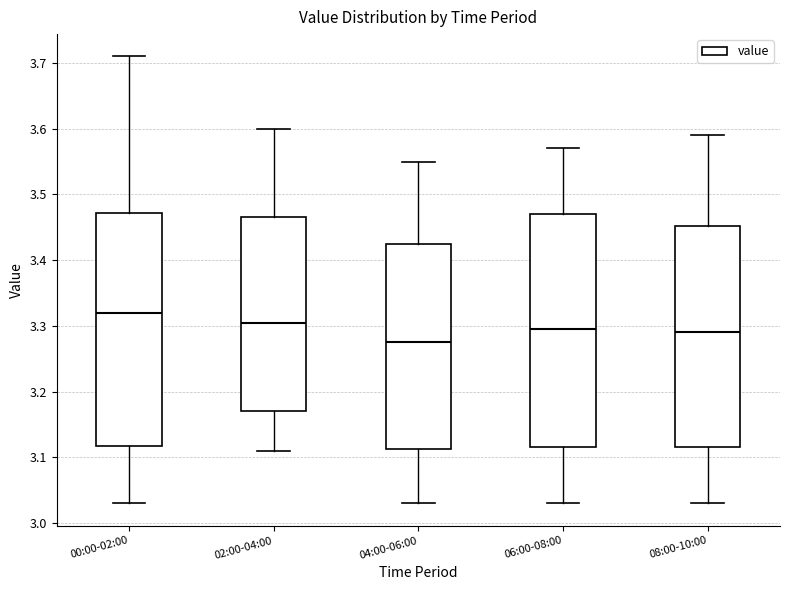

Reading left to right, transcribe this box plot: for each box, give where its median line is, the range the box spans, and where its two whiskers end, as read against the y-axis. The values are not printed on the chart, so give them approximately, as read against the axis.

00:00-02:00: median 3.32, box 3.12 to 3.47, whiskers 3.03 to 3.71
02:00-04:00: median 3.31, box 3.17 to 3.47, whiskers 3.11 to 3.60
04:00-06:00: median 3.28, box 3.11 to 3.43, whiskers 3.03 to 3.55
06:00-08:00: median 3.30, box 3.12 to 3.47, whiskers 3.03 to 3.57
08:00-10:00: median 3.29, box 3.12 to 3.45, whiskers 3.03 to 3.59